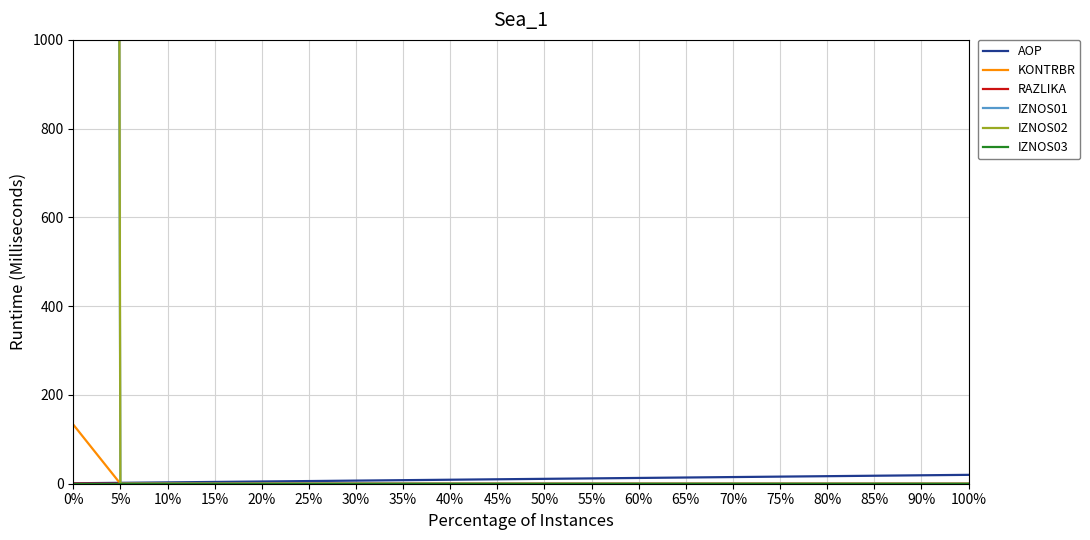

True or false: IZNOS03 and KONTRBR intersect in this chart.

False